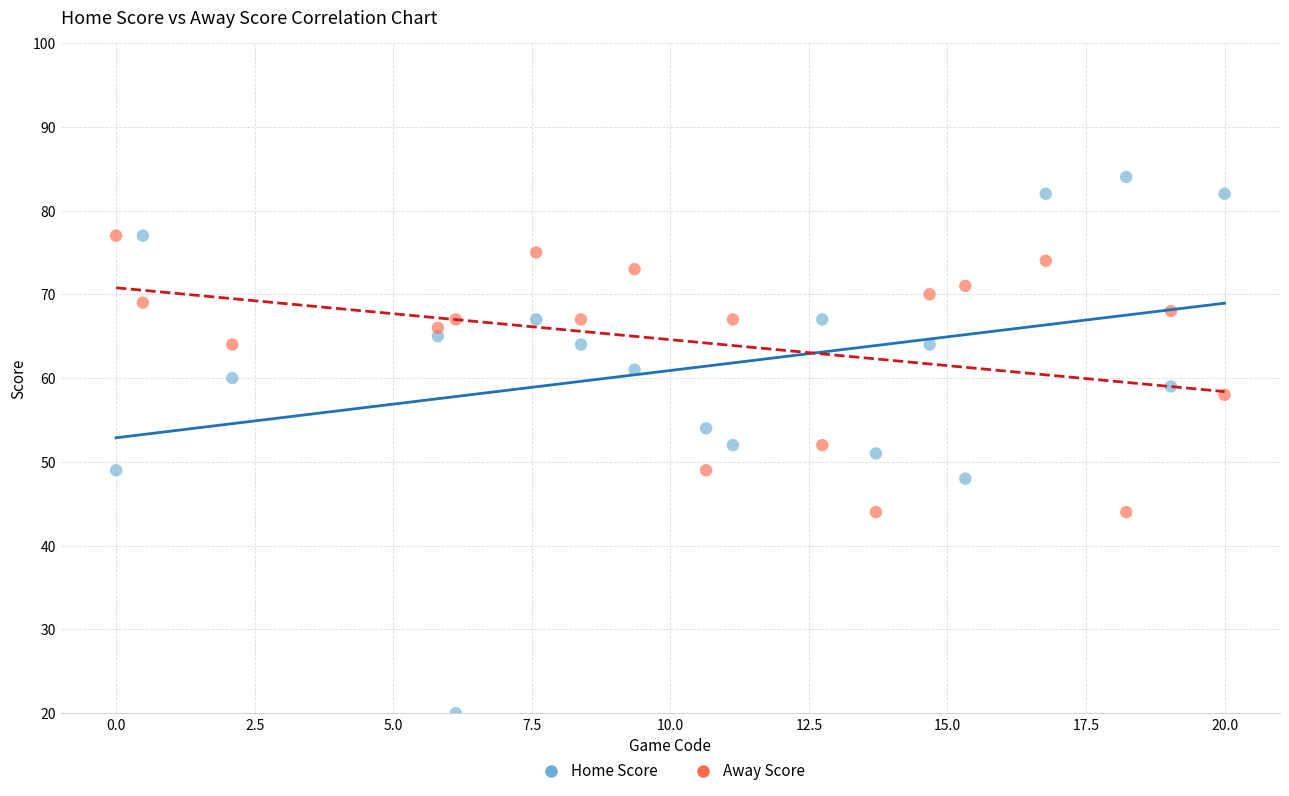

Which series reaches the minimum Y coordinate?

Home Score